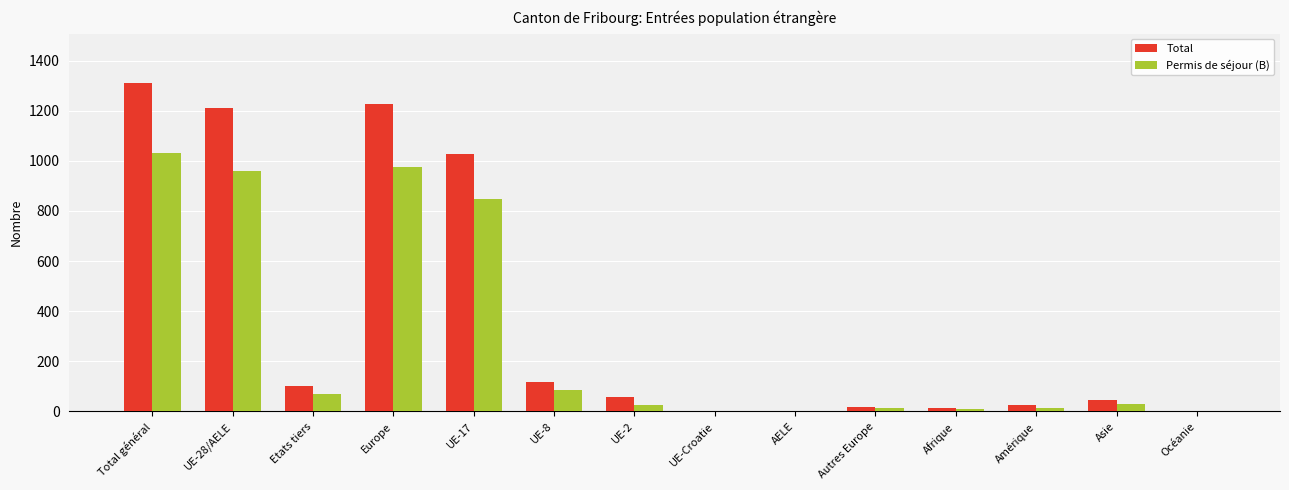

At which category is the sum across all series the highest?

Total général